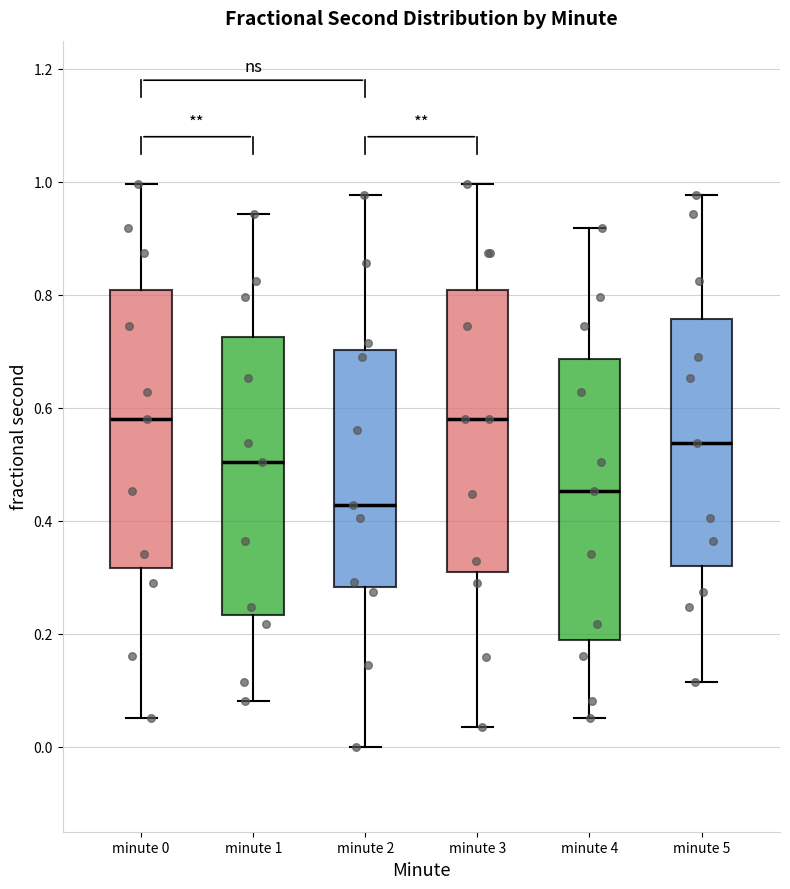

Which box's median line is the lowest?

minute 2